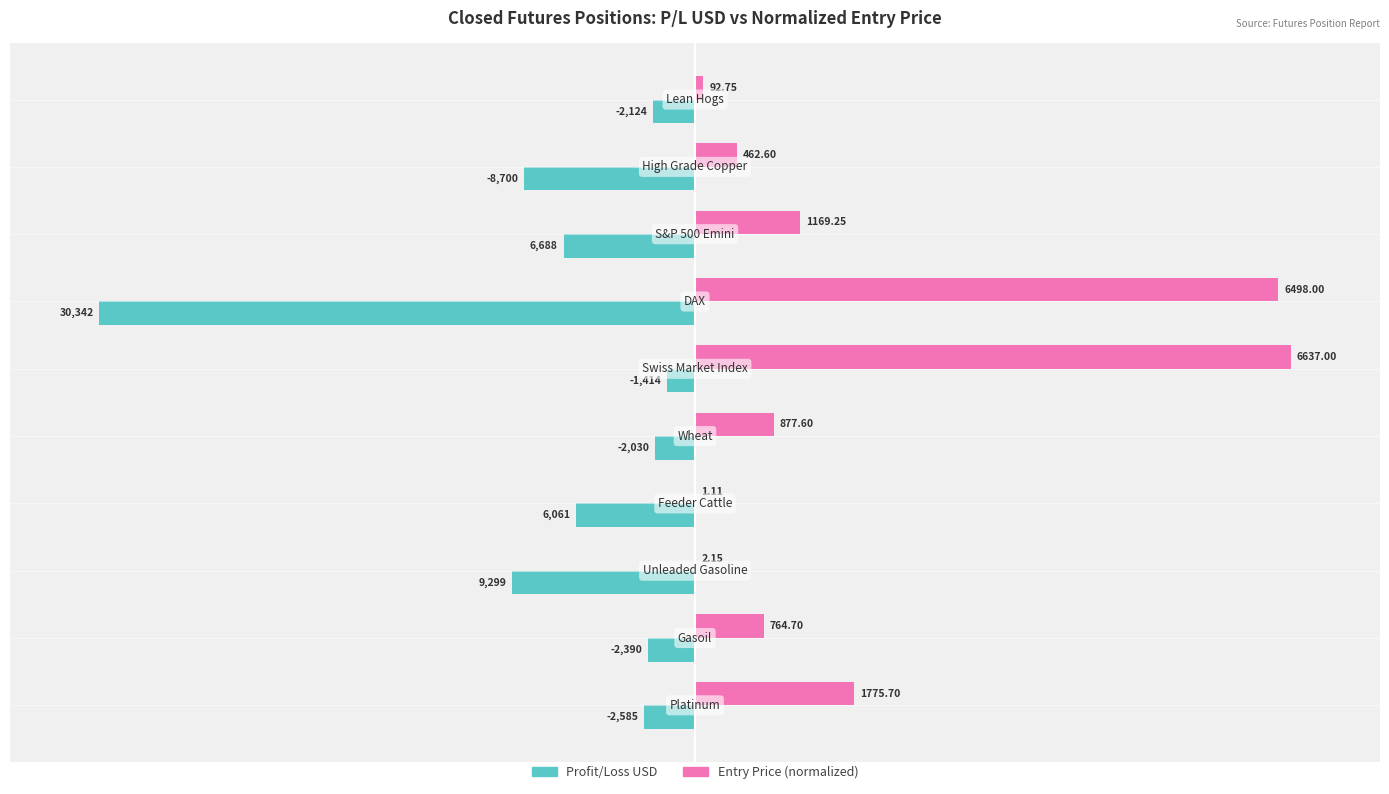

Which series has the largest total across all categories?

Entry Price (normalized)